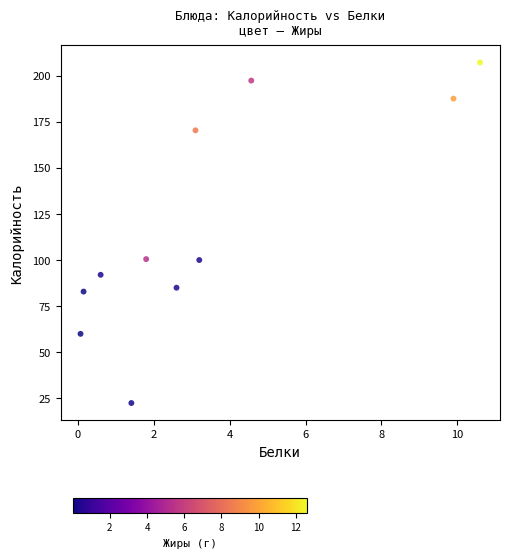

What is the average X value?

3.5